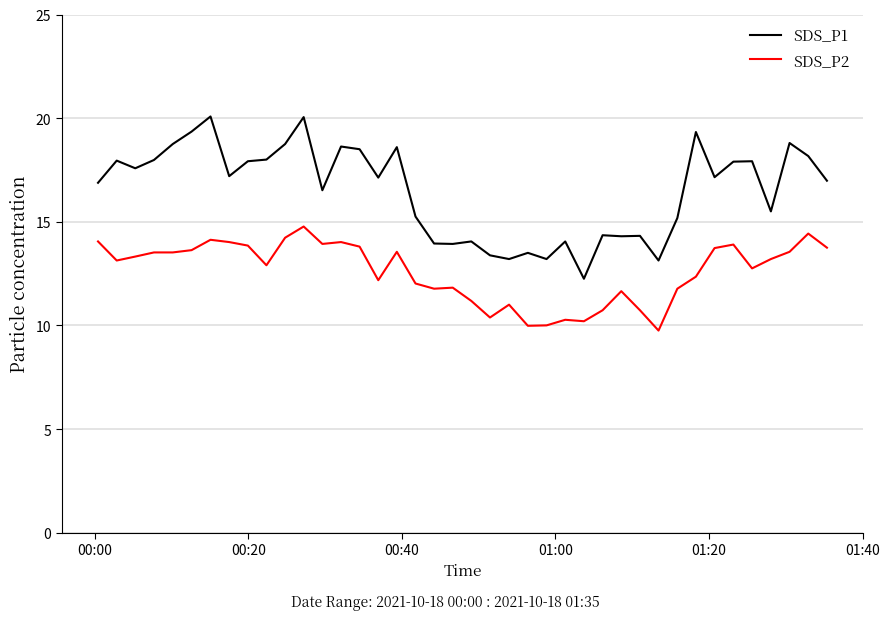

Which series has the largest total across all categories?

SDS_P1